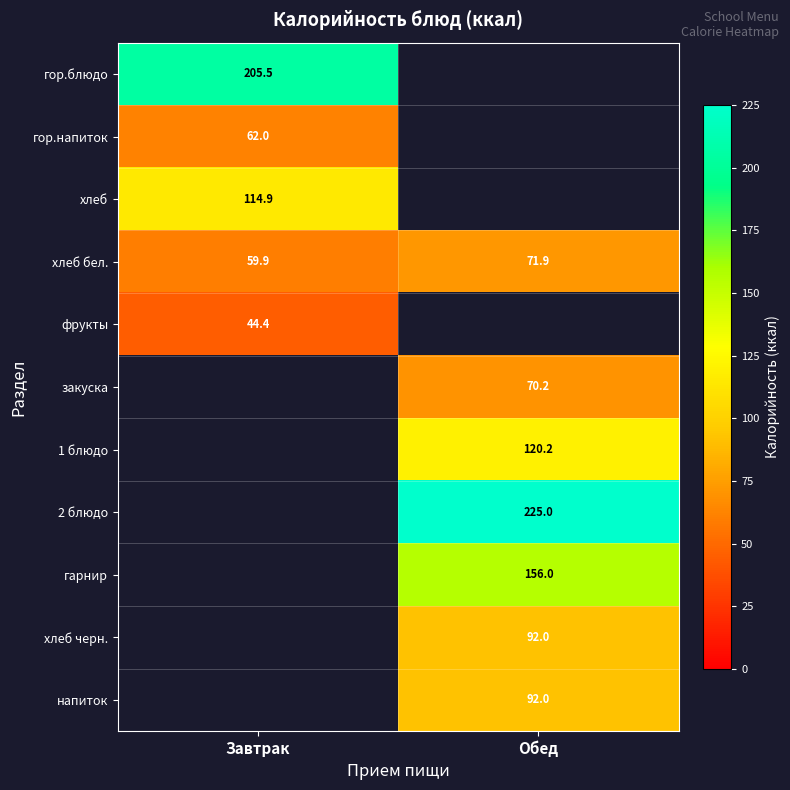

List the labels in order of хлеб бел. value, largest first.

Обед, Завтрак